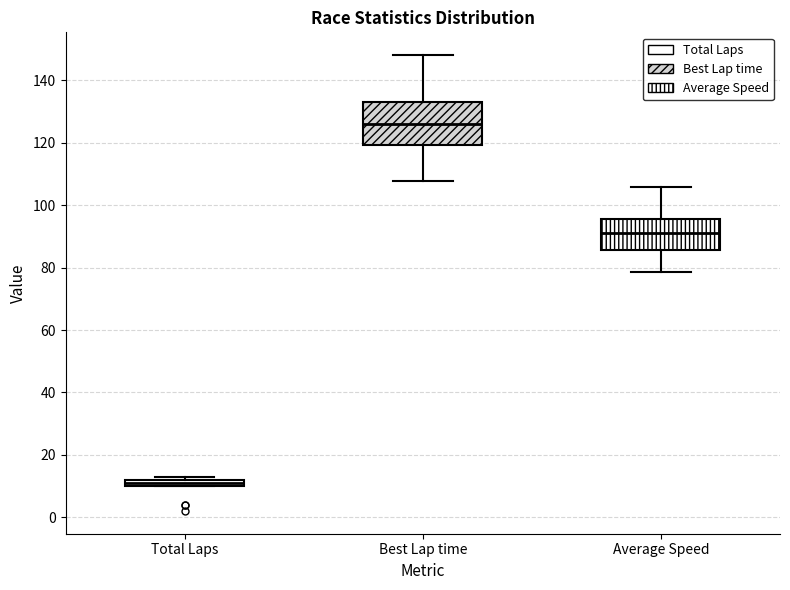

Where is the upper edge of the box for Best Lap time on the y-axis? The values are not printed on the chart, so give them approximately, as read against the axis.

134